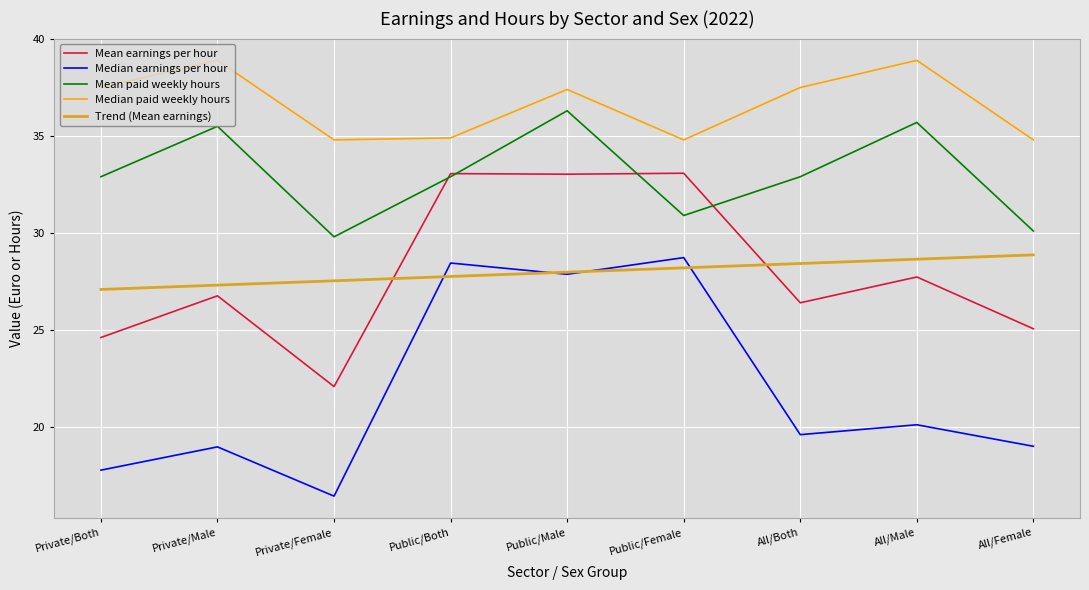

What are all the series names shown in the legend?

Mean earnings per hour, Median earnings per hour, Mean paid weekly hours, Median paid weekly hours, Trend (Mean earnings)